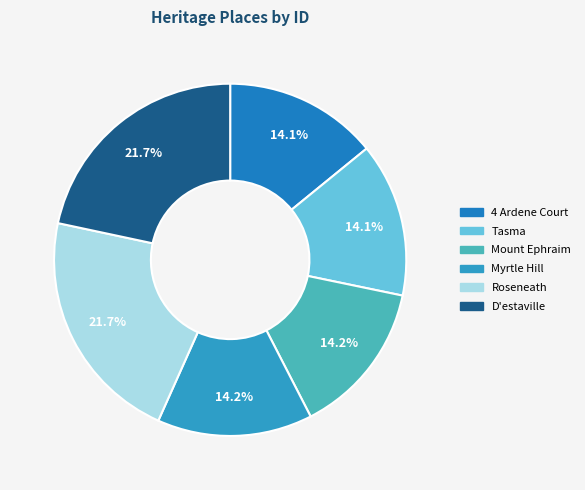

What percentage is the Myrtle Hill slice, to the nearest percent?

14%